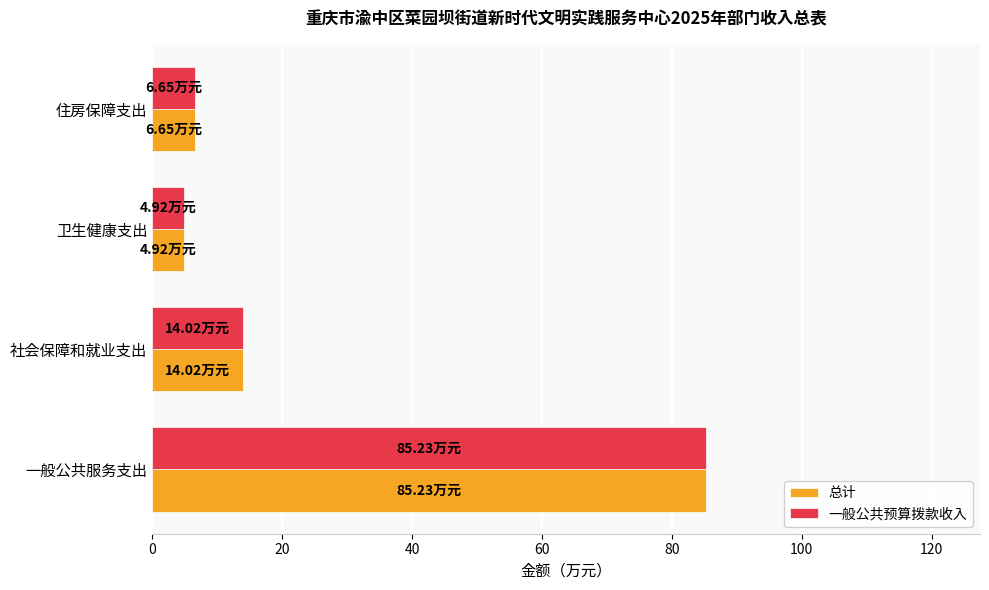

What is the sum of all 总计 values?

110.8